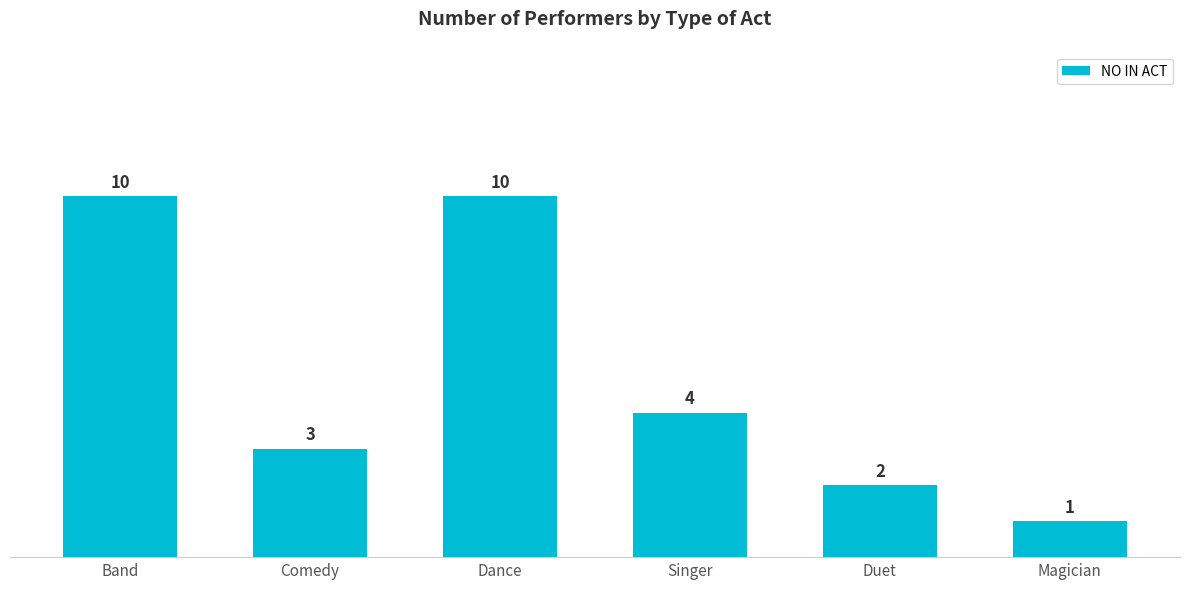

Is it true that the value at Duet is 2?

True